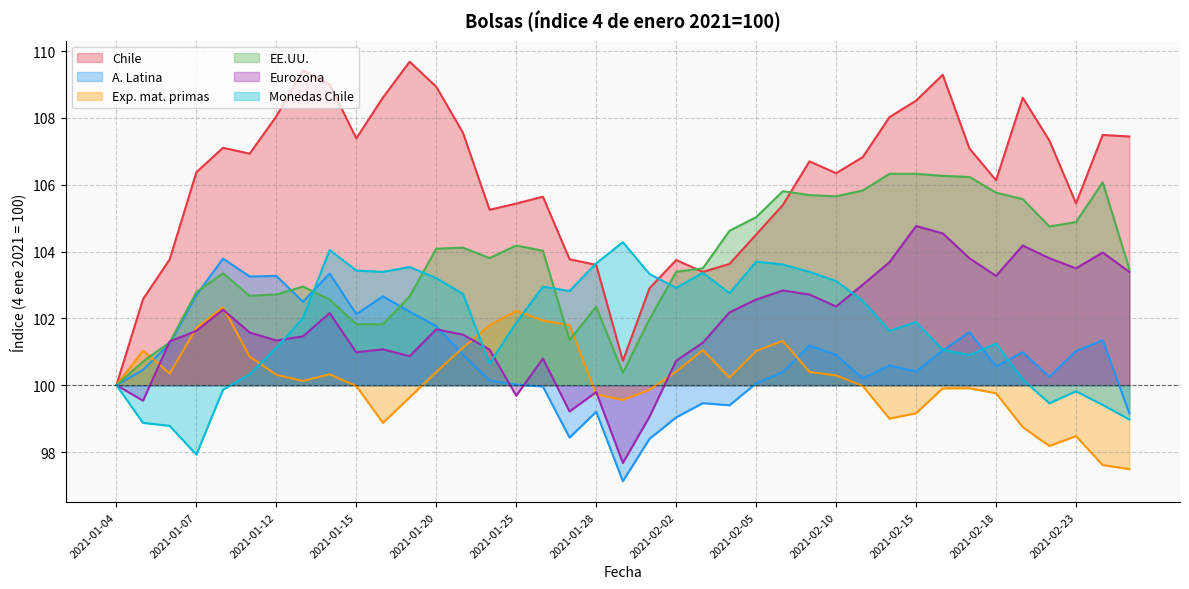

Which series ends up on top after the final intersection of EE.UU. and Monedas Chile?

EE.UU.